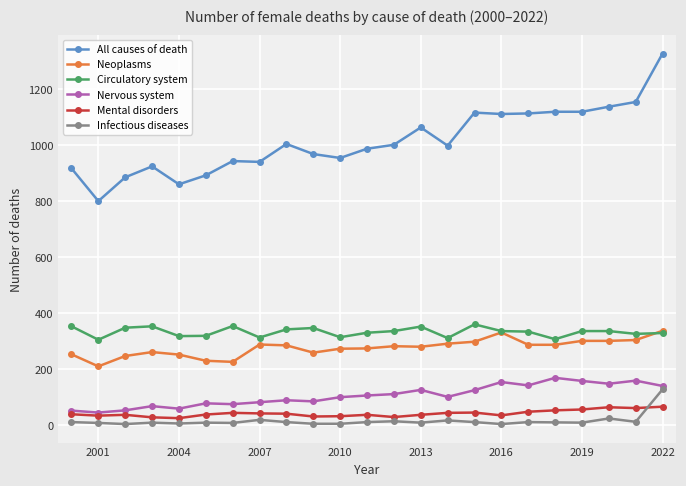

Which series has the largest total across all categories?

All causes of death